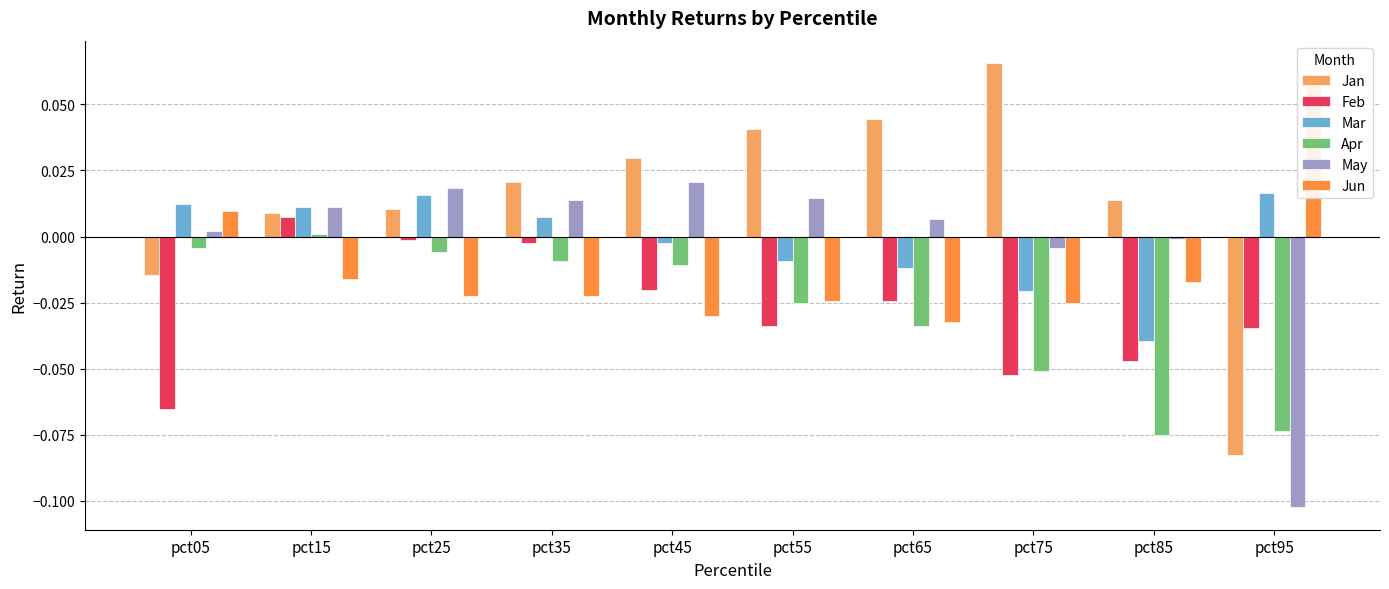

What is the difference between the second highest and minimum values in the Jan series?

0.1